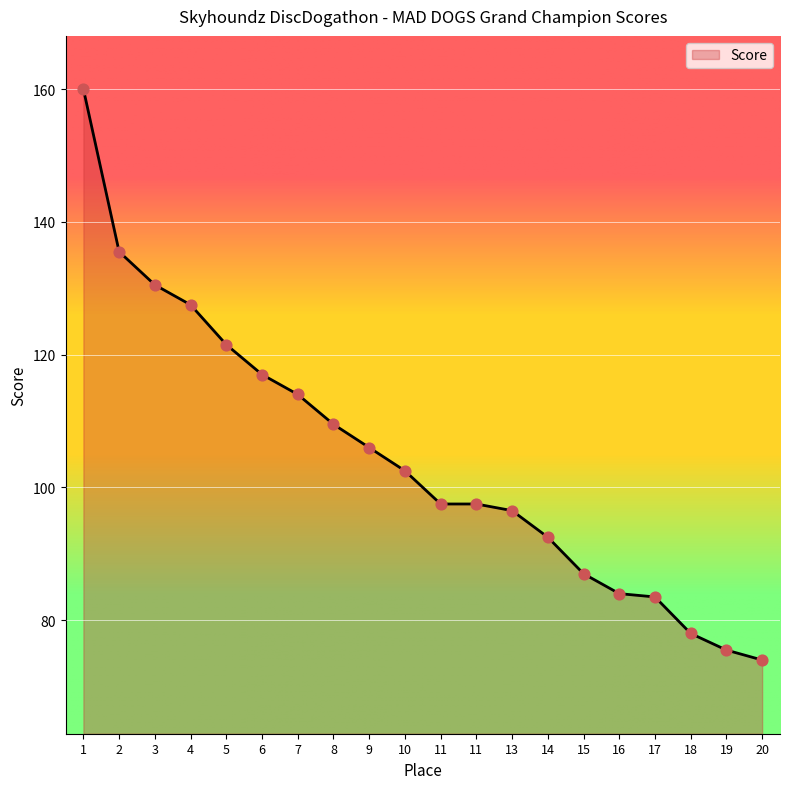

How many lines are shown in the chart?

1